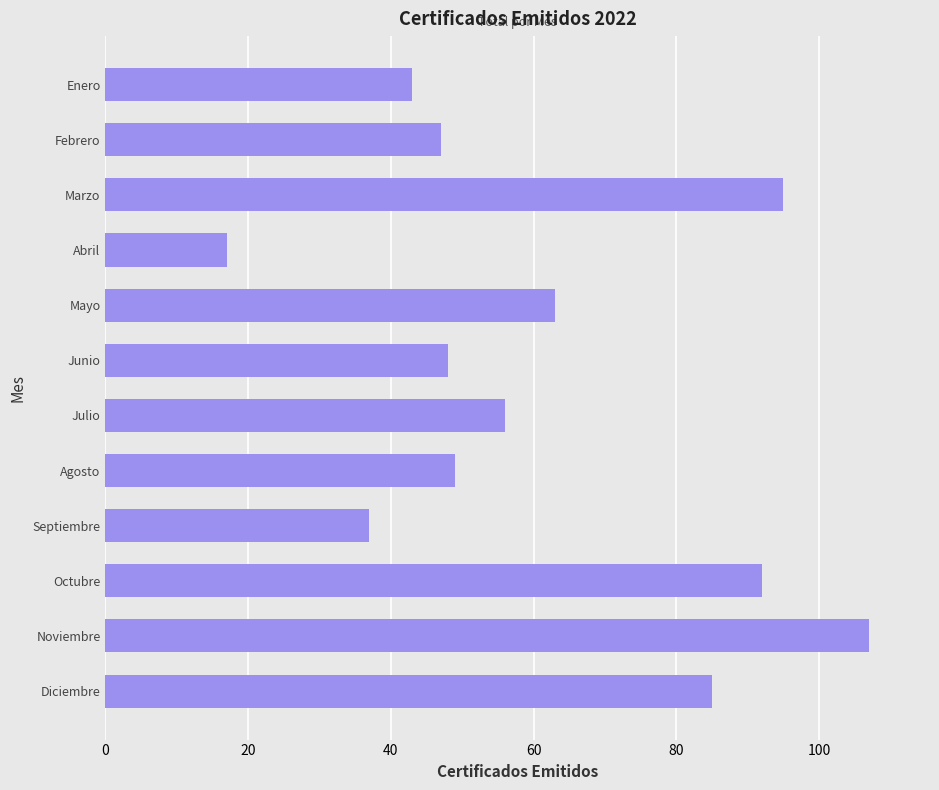

The chart shows a value of 166 at Noviembre. True or false?

False